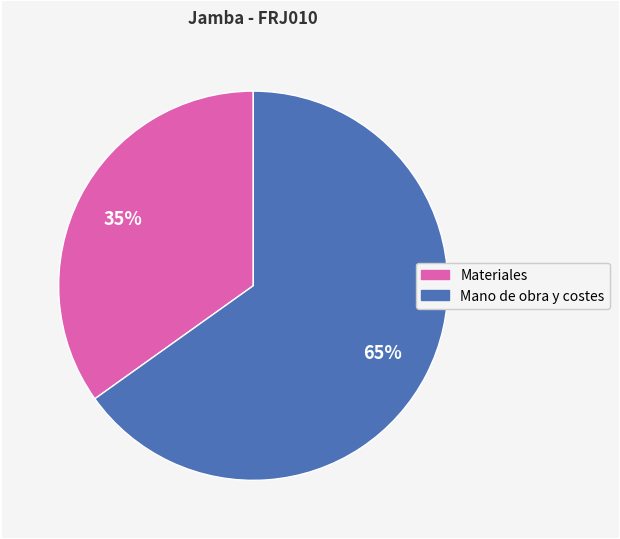

Does any single category account for the majority?

Yes